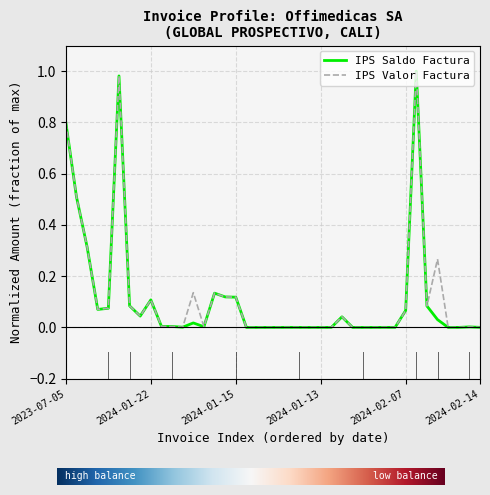

What are all the series names shown in the legend?

IPS Saldo Factura, IPS Valor Factura